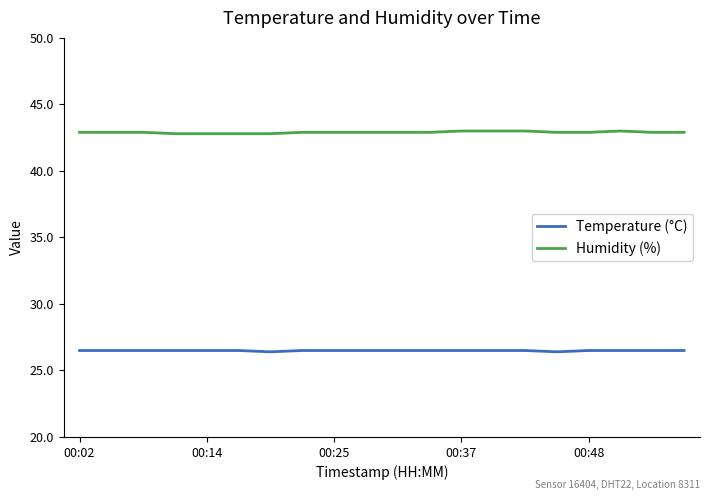

What is the maximum value for Humidity (%)?

43.0